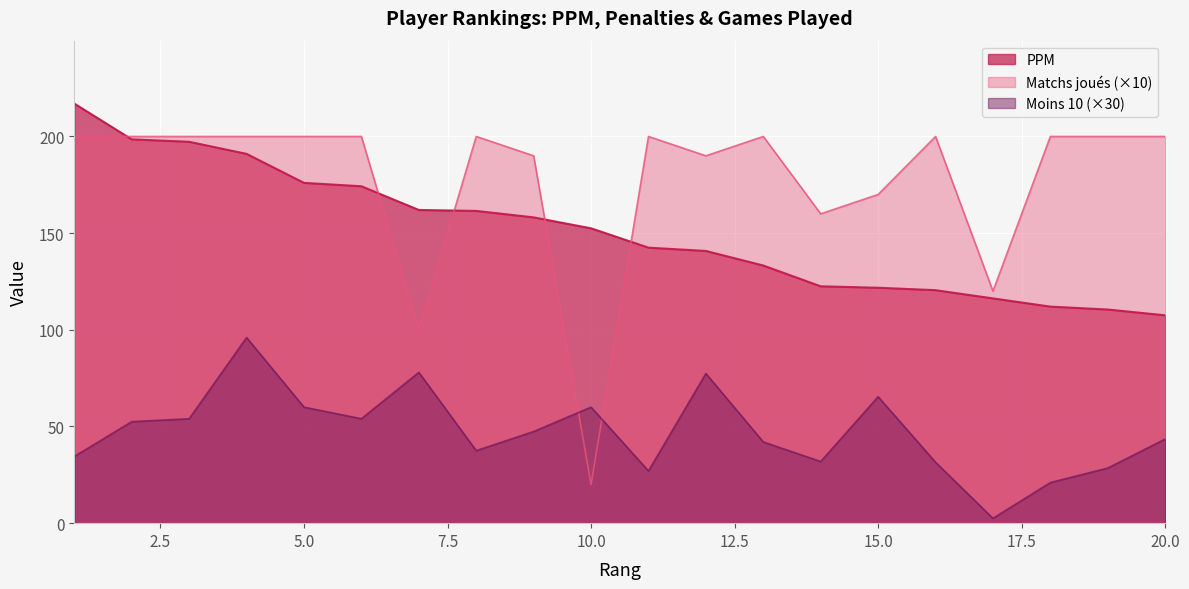

What are all the series names shown in the legend?

PPM, Matchs joués (×10), Moins 10 (×30)